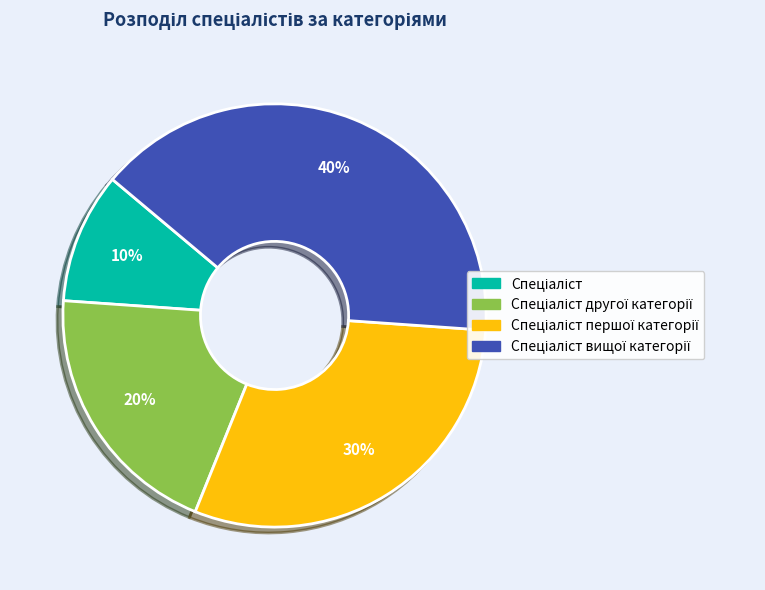

To the nearest percent, what is the average slice percentage?

25%